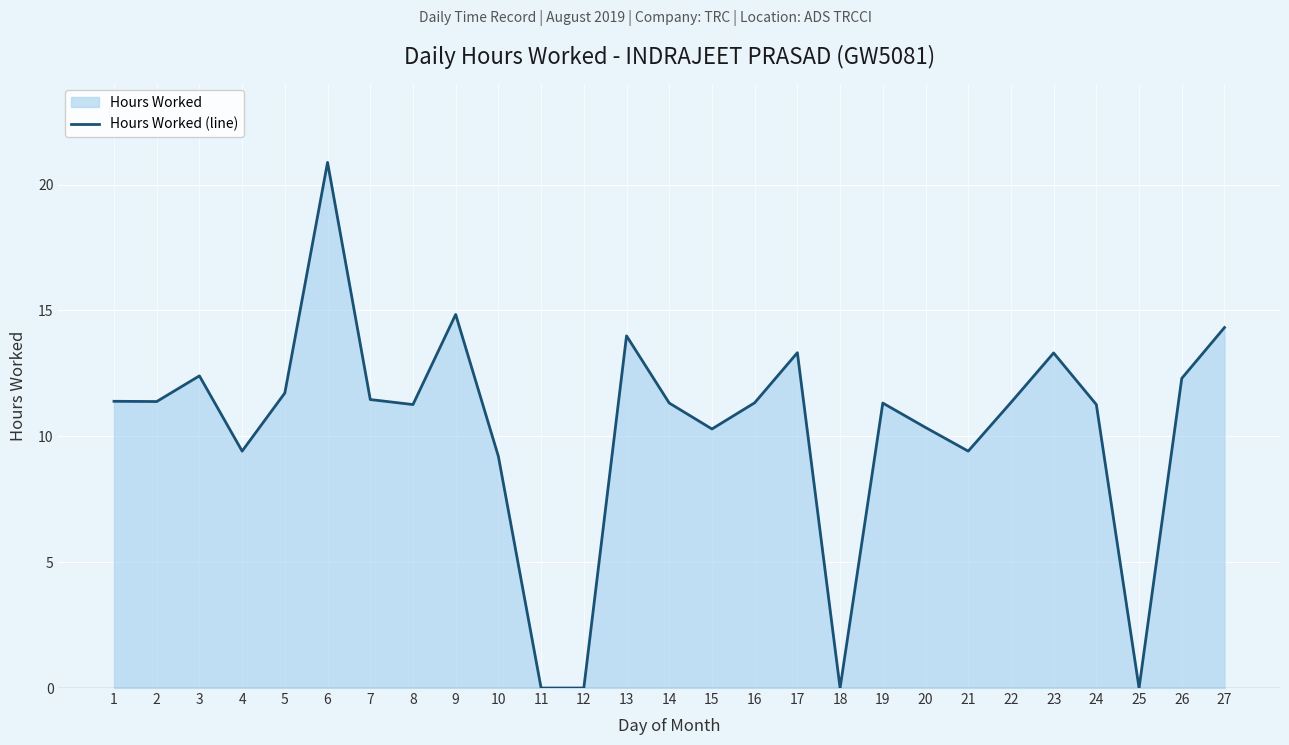

At which category does the data reach its first local valley?

2